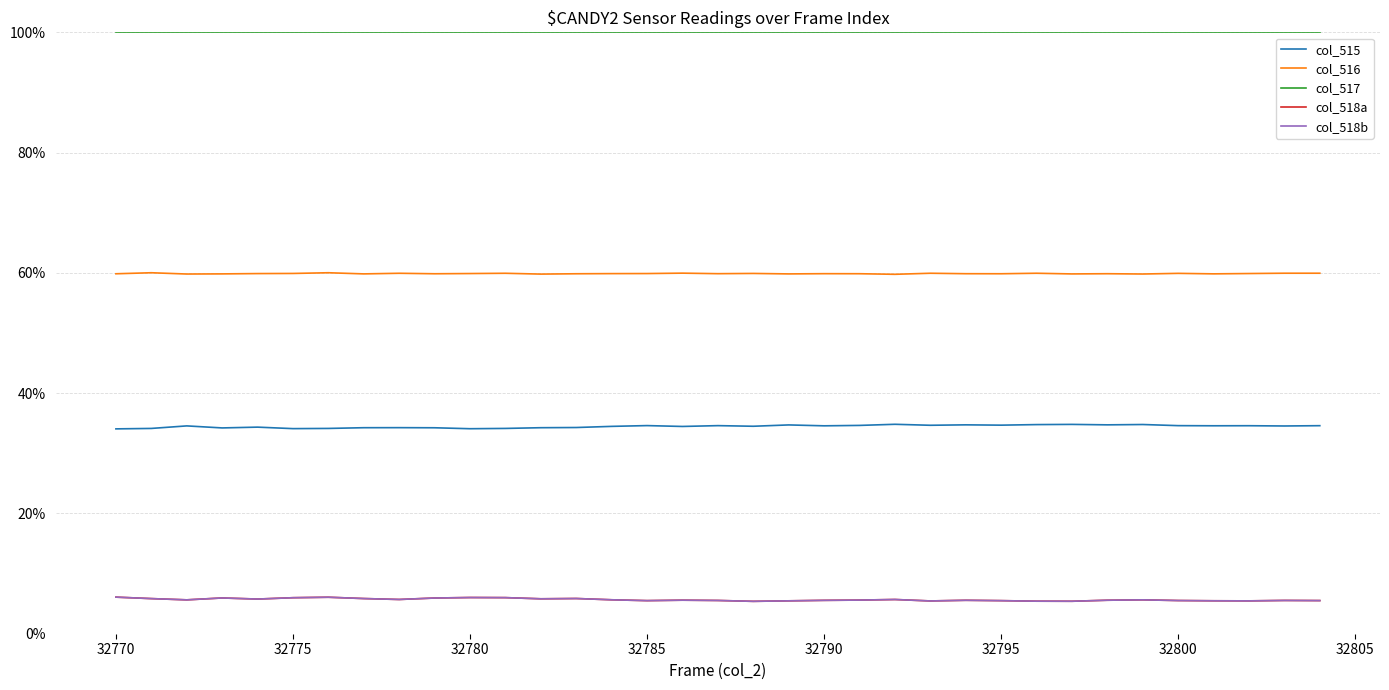

What is the greatest value displayed?

1.0